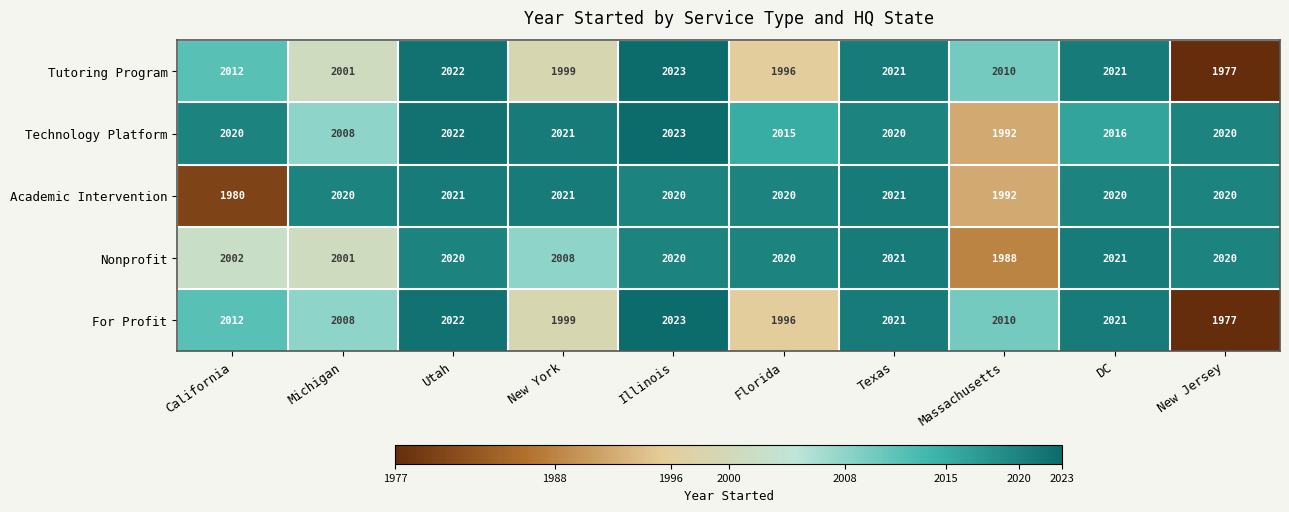

What is the approximate value of For Profit at DC, to the nearest 5?

2020